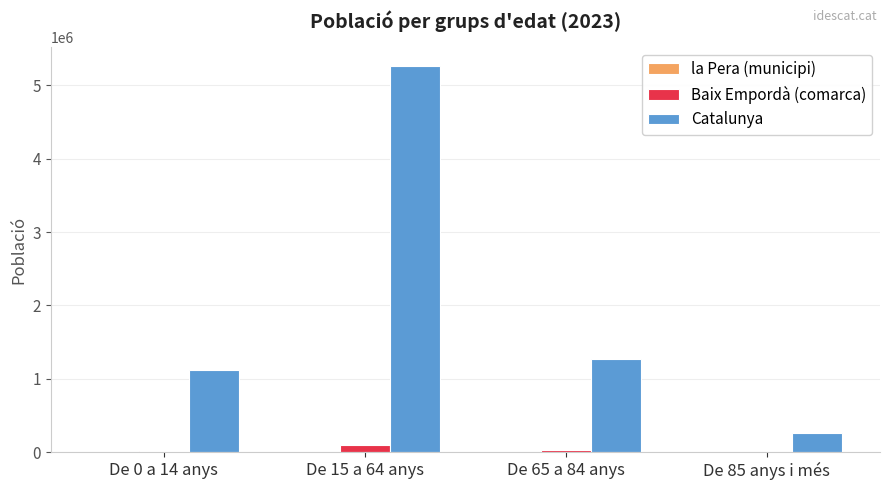

What is the maximum value for Catalunya?

5255889